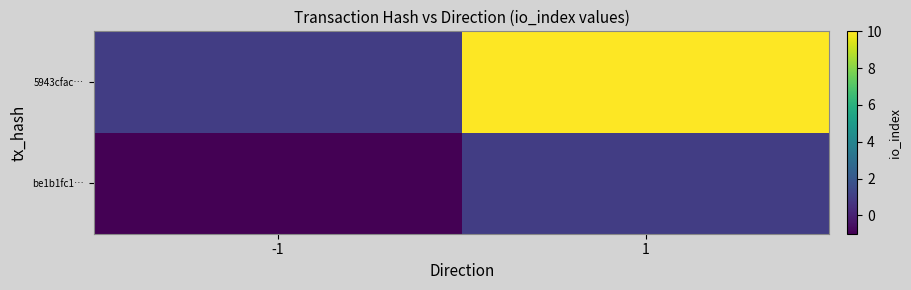

Which has a higher value, 1 or -1?

1